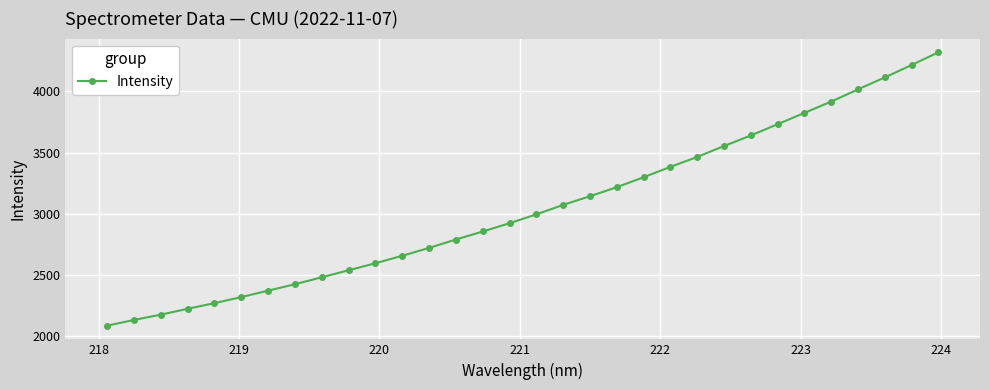

What is the difference between the maximum and minimum values?

2231.8